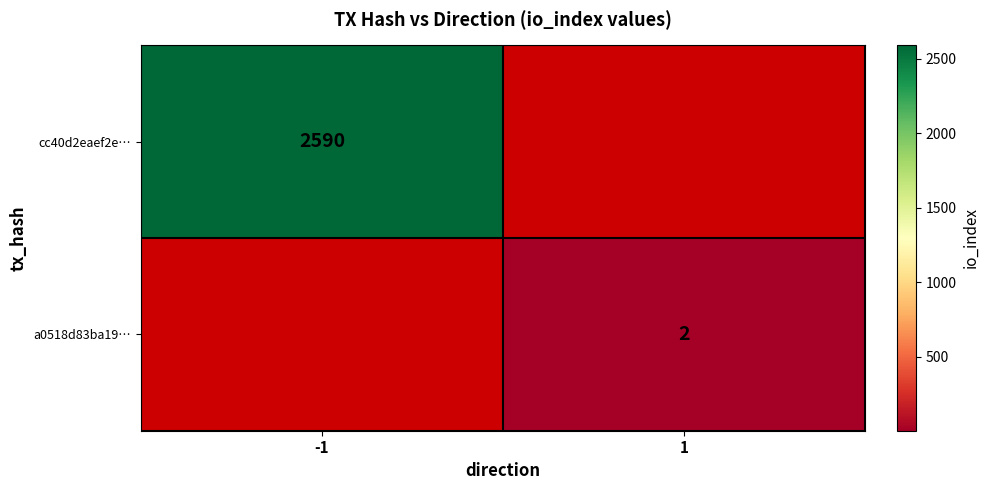

The value of a0518d83ba19… at 1 is 1. True or false?

False